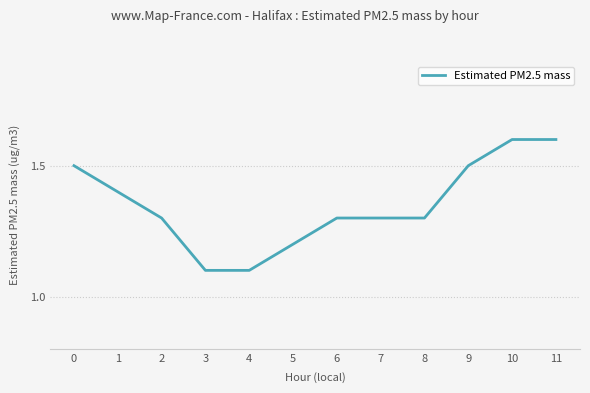

What is the difference between the maximum and minimum values?

0.5